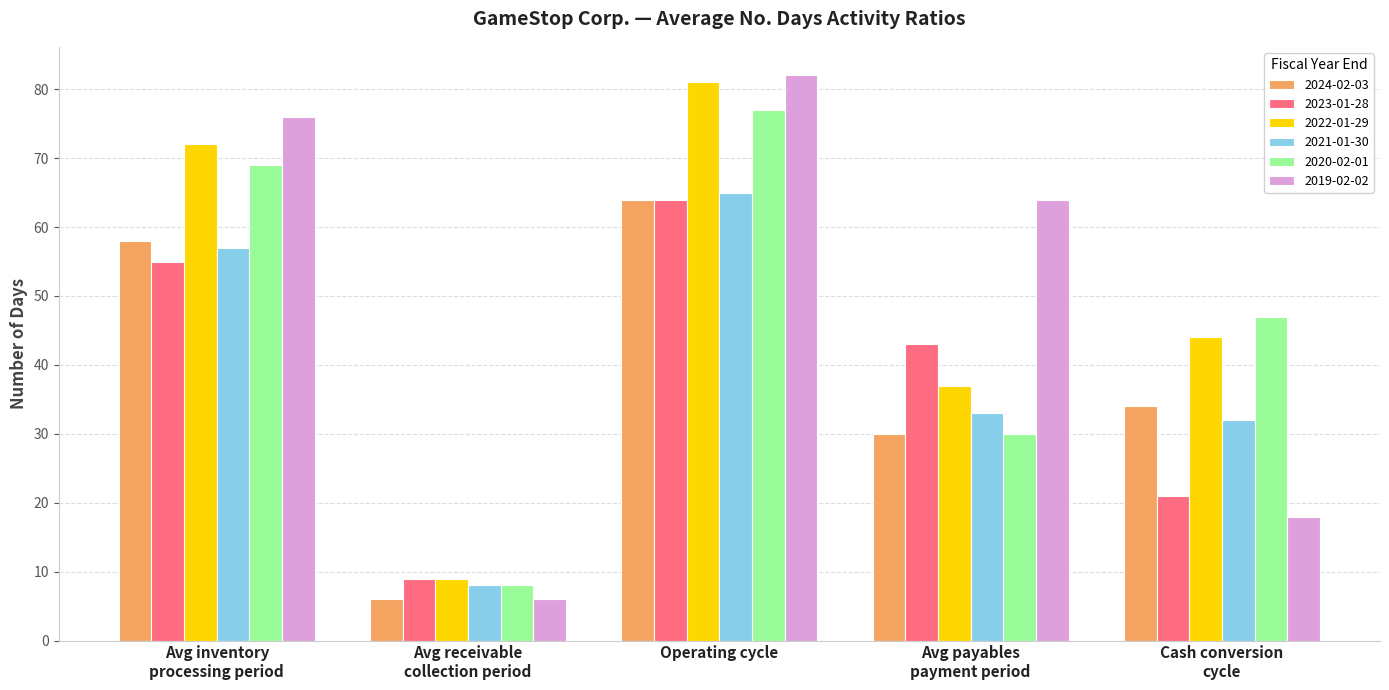

At which category is the sum across all series the highest?

Operating cycle